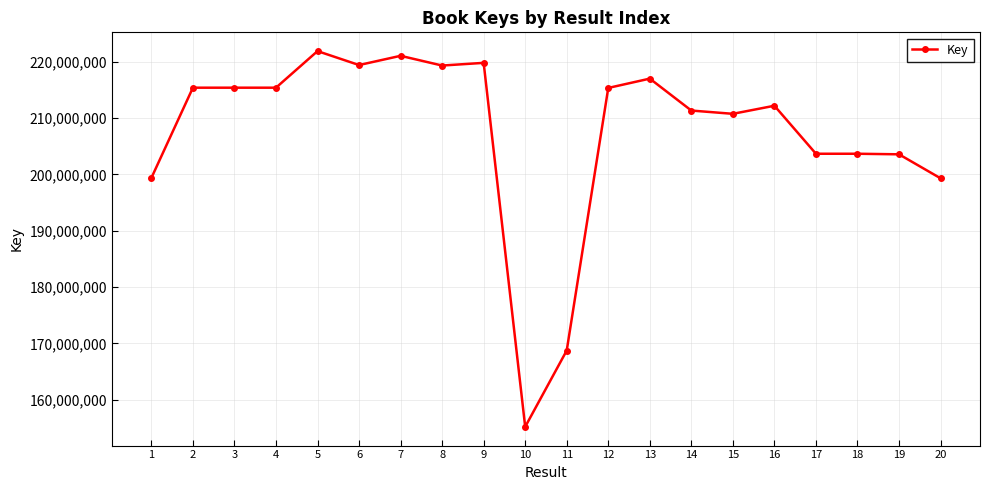

Approximately how many times larger is the value at 12 compared to 14?

1.0